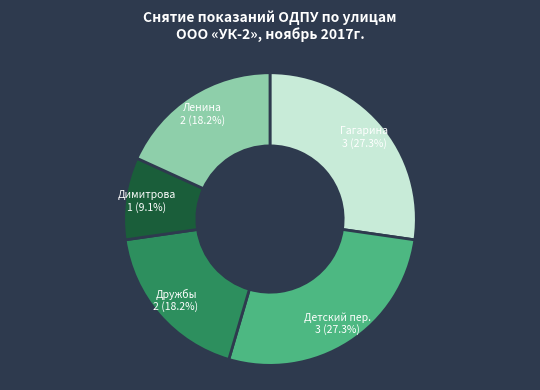

Does any single category account for the majority?

No